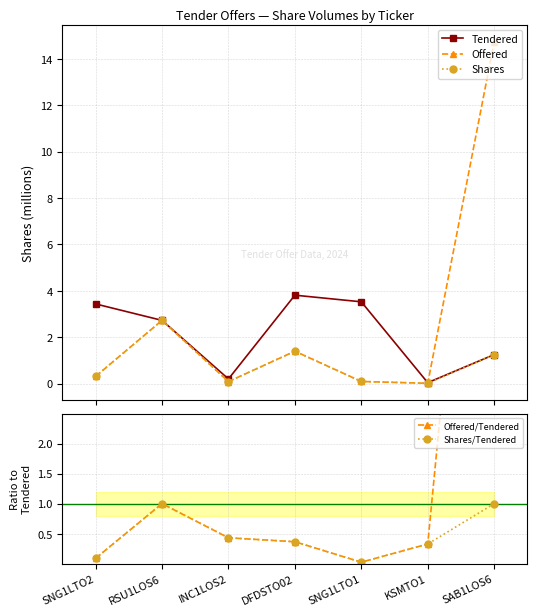

Rank the series at INC1LOS2 from highest to lowest value.

Offered/Tendered, Shares/Tendered, Tendered, Offered, Shares